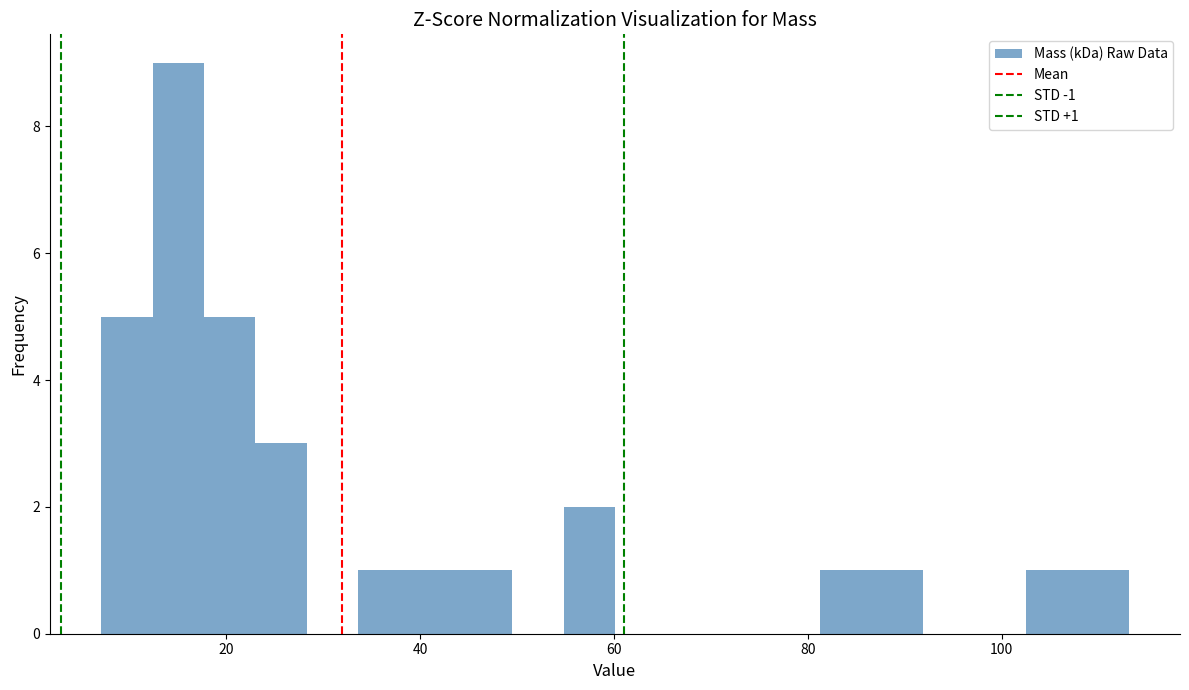

Around what value on the x-axis is the tallest bar? Give the approximate position of its centre, as read against the axis.

16